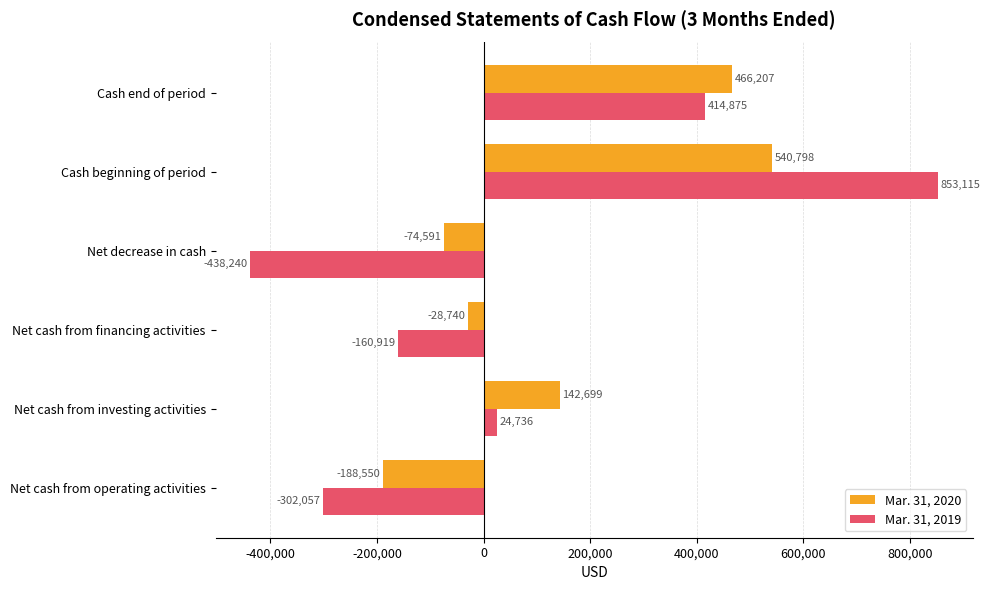

Which label corresponds to the largest value in the chart?

Cash beginning of period